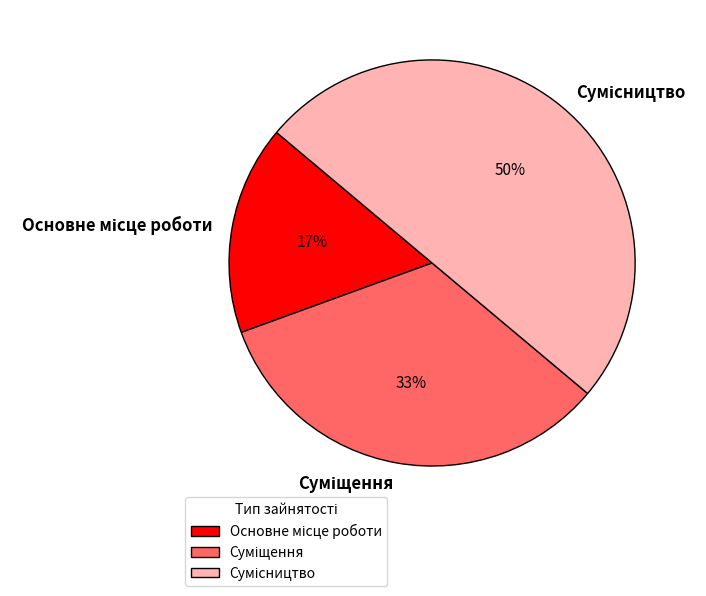

To the nearest percent, what is the difference between the largest and smallest slice percentages?

33%